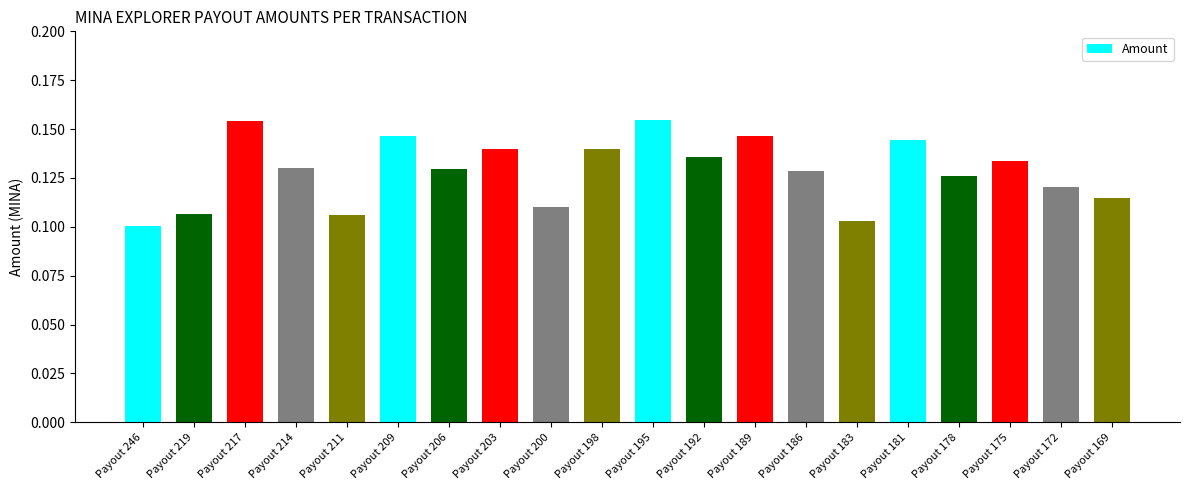

Is it true that the value at Payout 178 is 0.1?

True